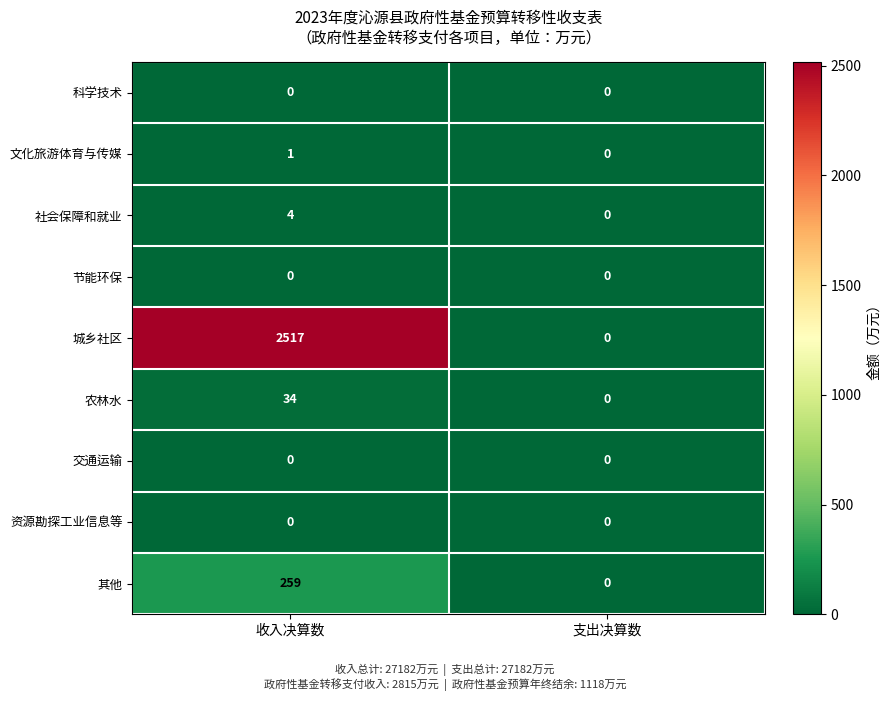

Rank the categories by 城乡社区 value from highest to lowest.

收入决算数, 支出决算数